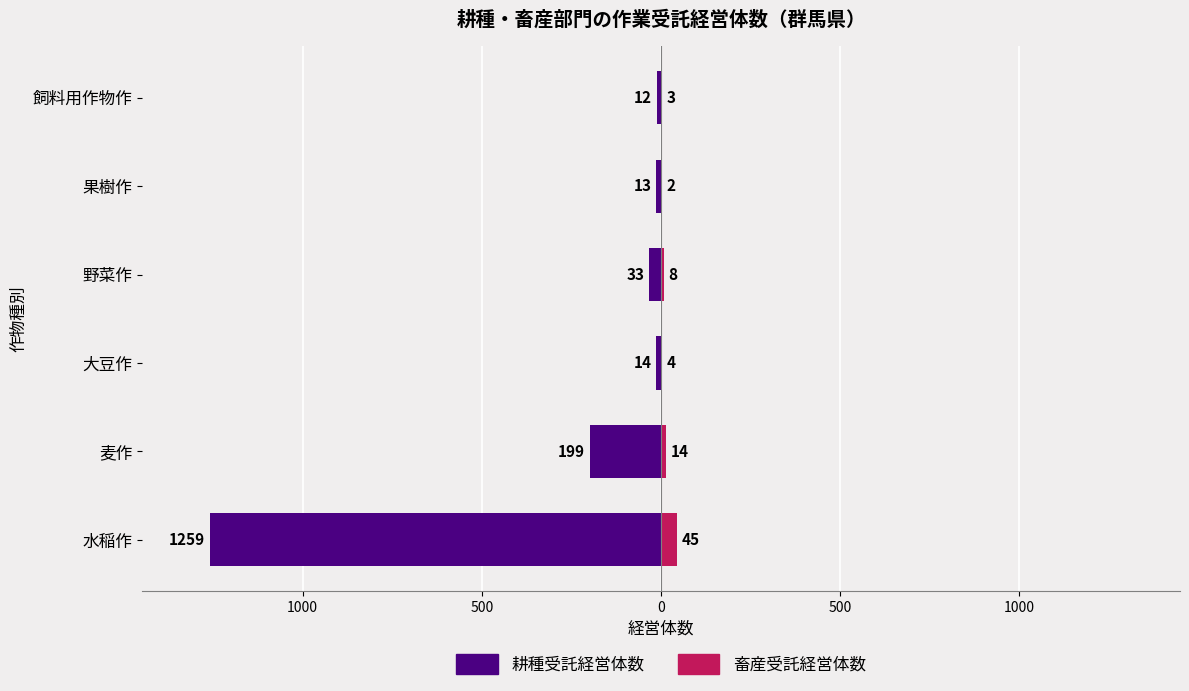

Which series has the widest spread of values?

耕種受託経営体数